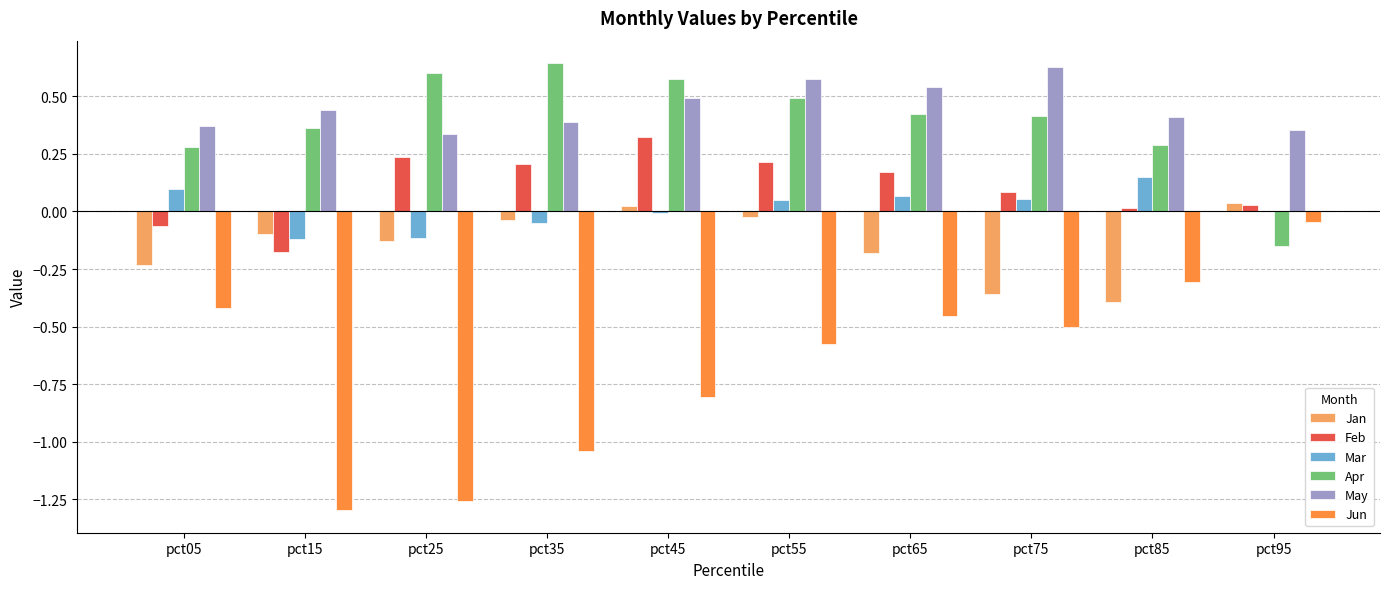

How many groups of bars are there?

10